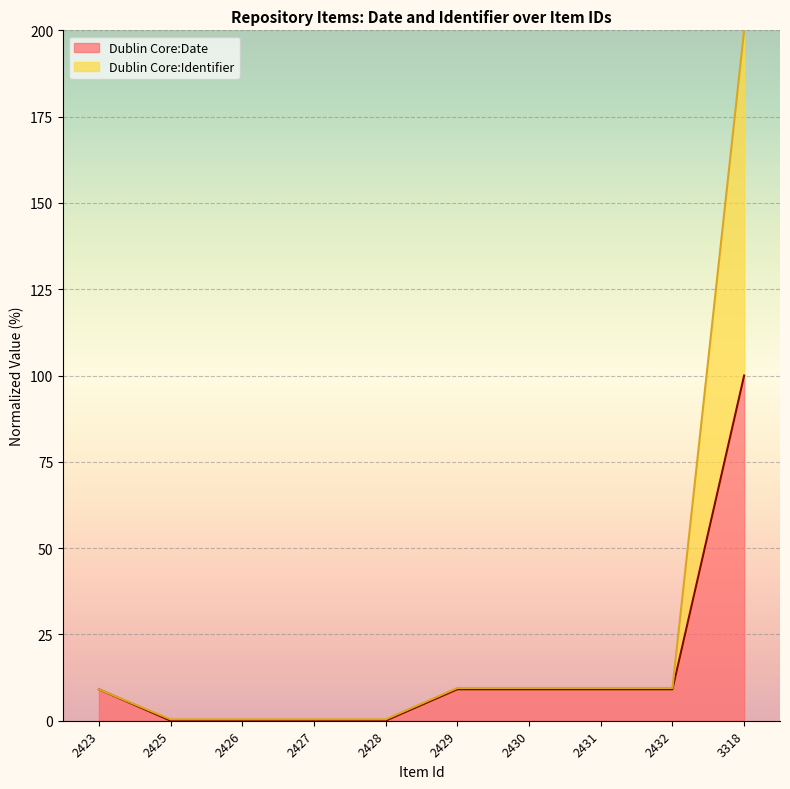

At which label is Dublin Core:Identifier closest to 100?

2429